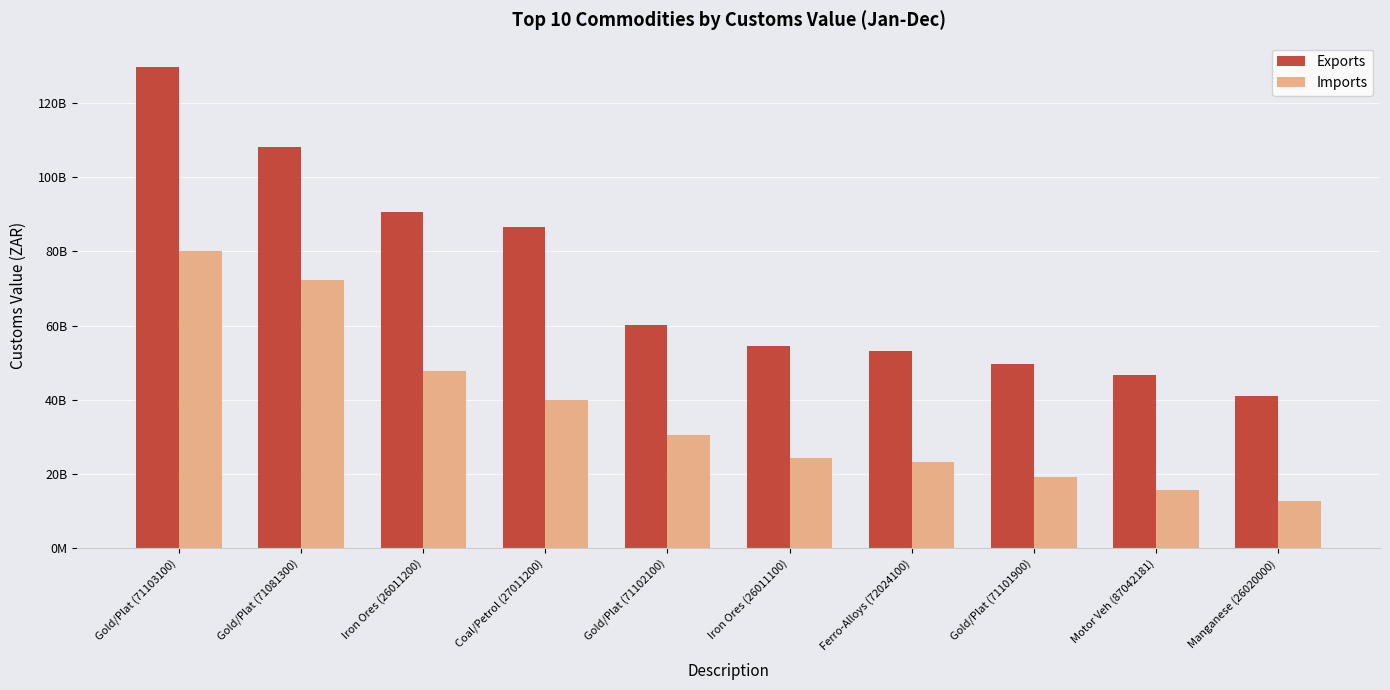

Is it true that Imports equals 27120811164 at Gold/Plat (71081300)?

False